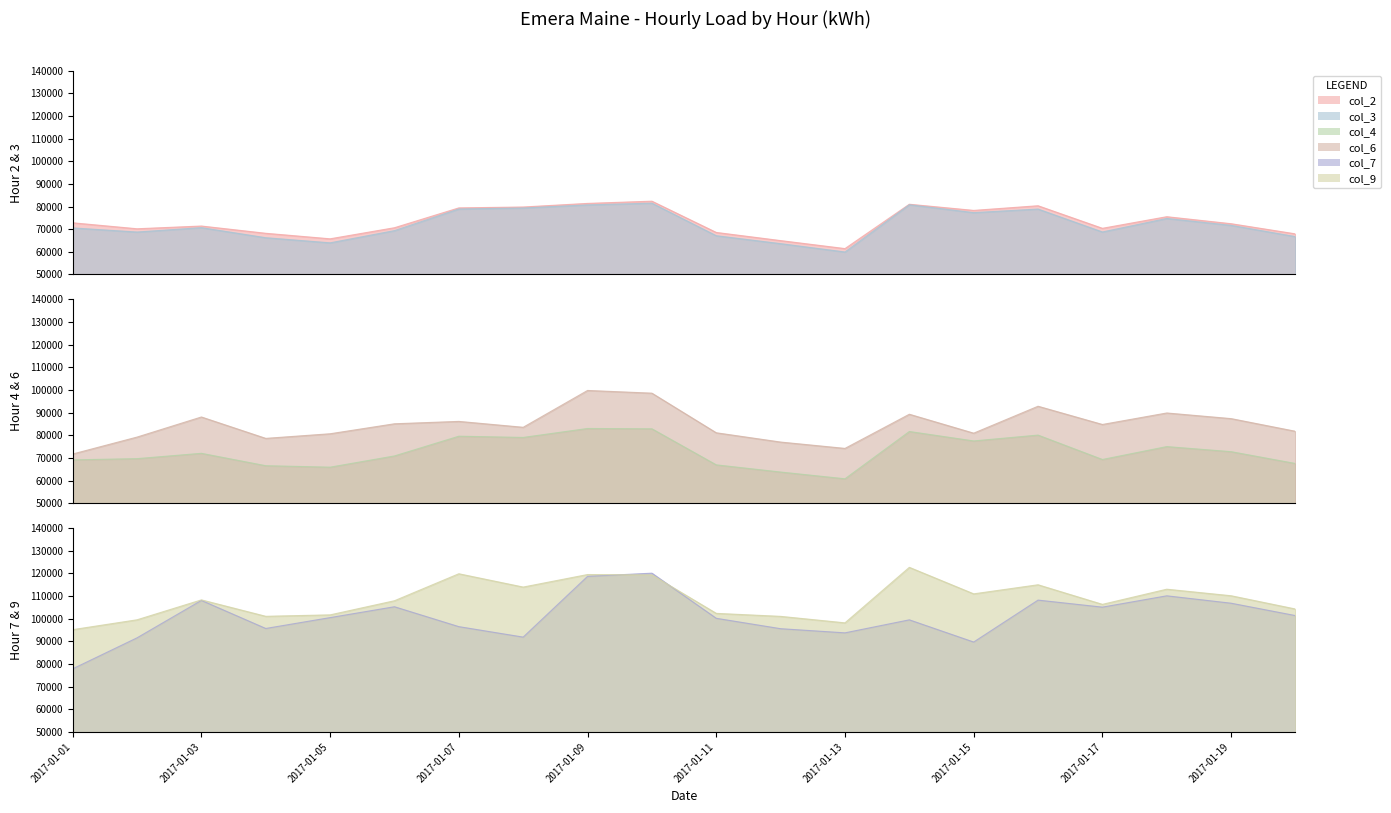

In col_7, how many points are higher than both neighbors (excluding endpoints)?

6